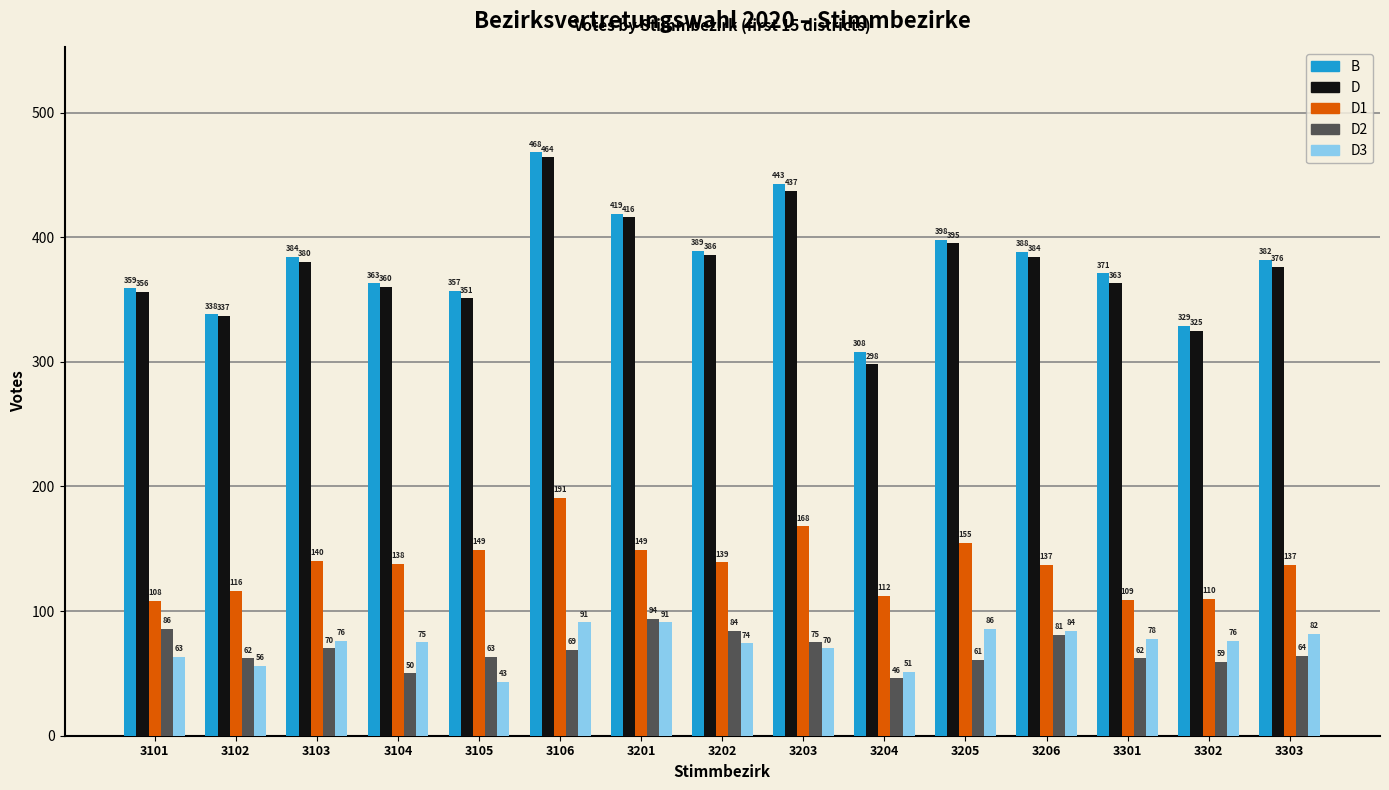

How many series are shown in this chart?

5